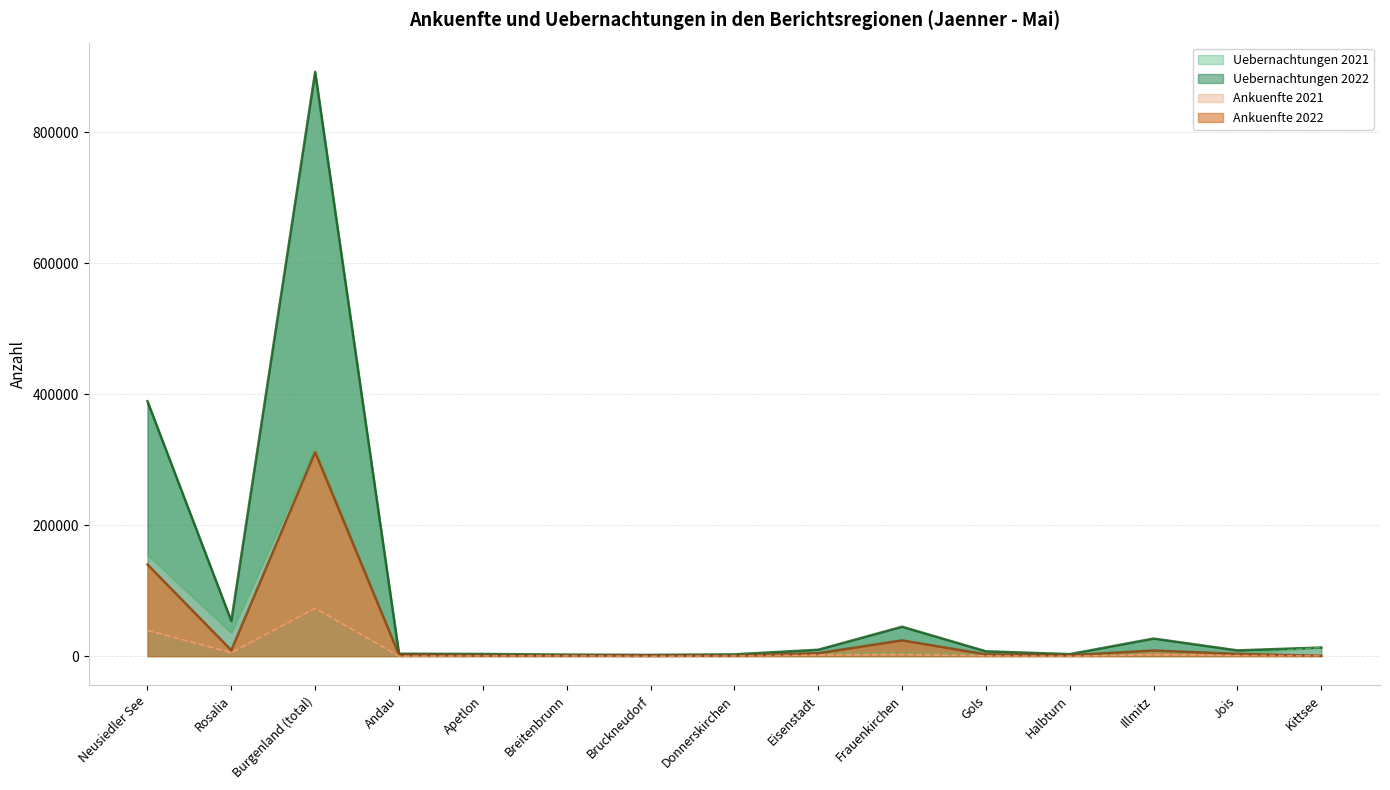

At which category does Ankuenfte 2022 reach its first local peak?

Burgenland (total)